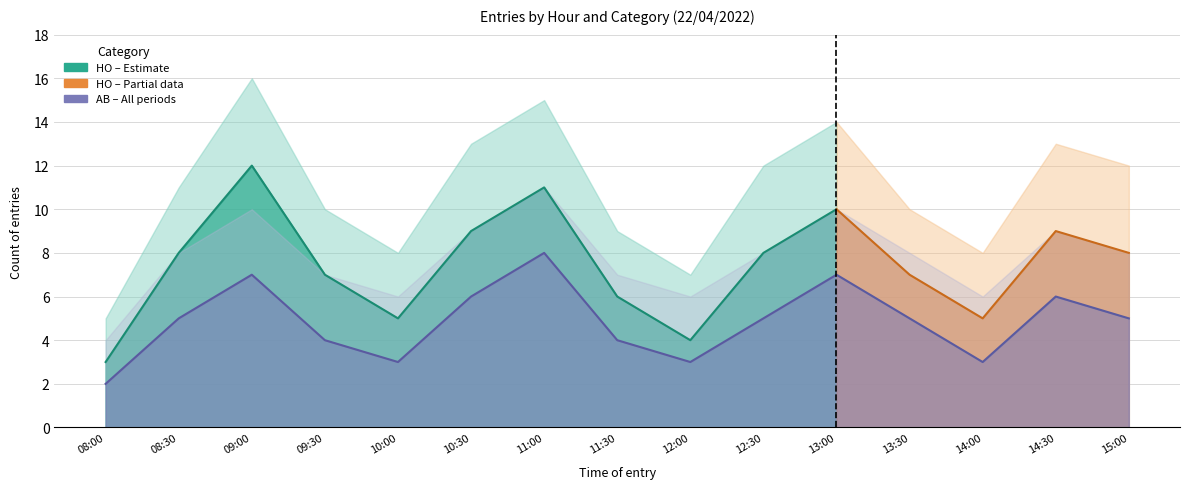

Between 09:00 and 15:00, which series saw the biggest shift?

HO